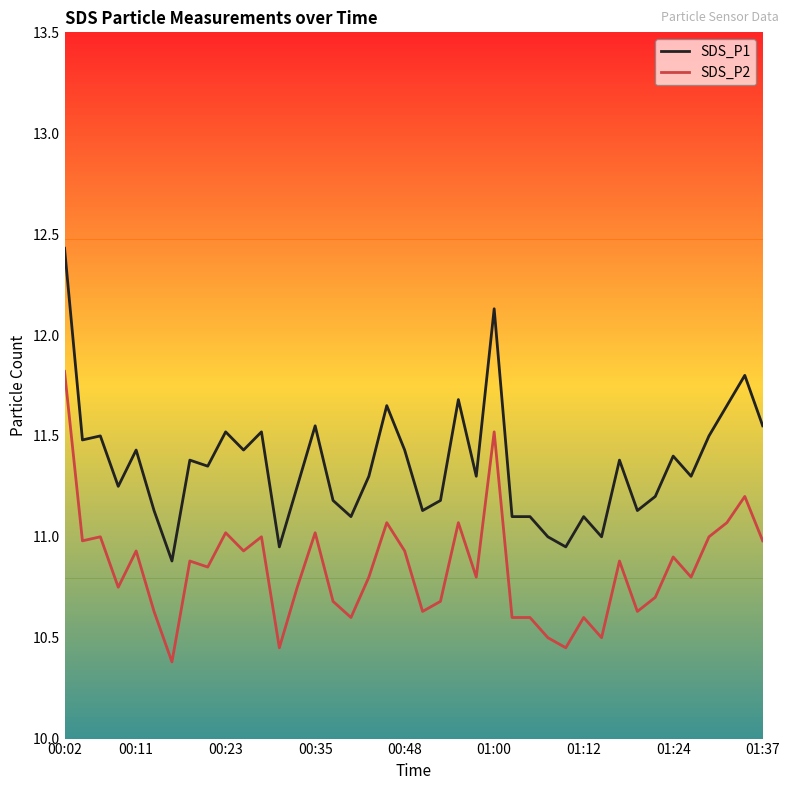

Which series has the largest total across all categories?

SDS_P1